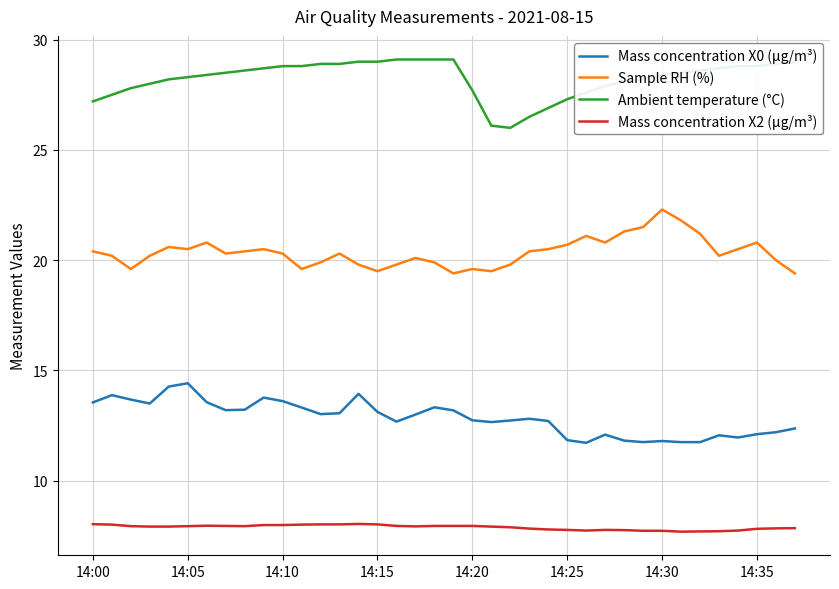

What is the lowest value of the Mass concentration X2 (μg/m³) series?

7.7